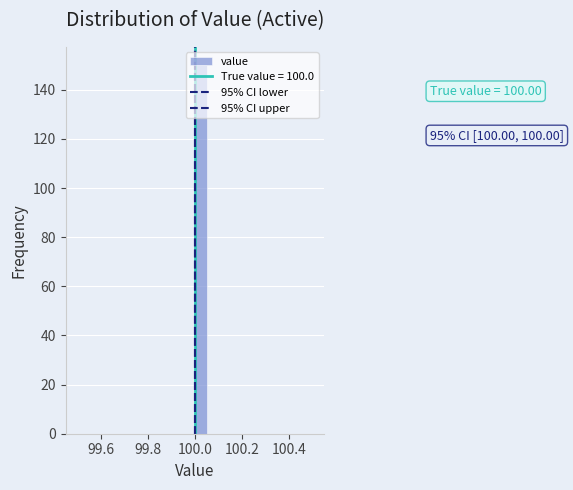

Around what value on the x-axis is the tallest bar? Give the approximate position of its centre, as read against the axis.

100.02